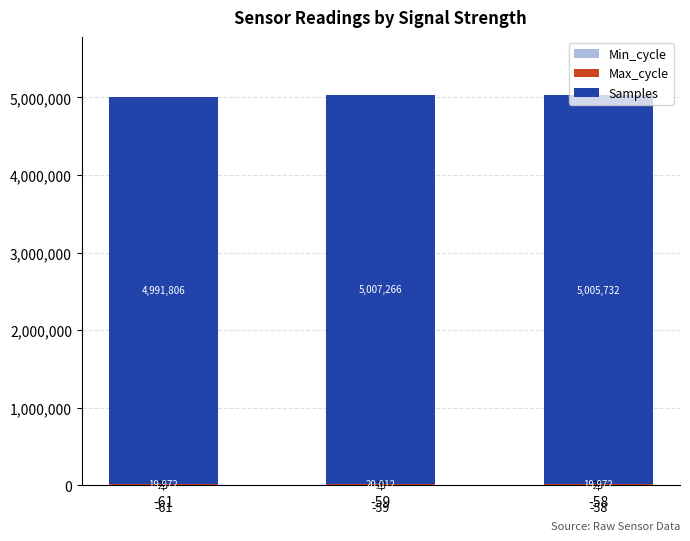

How many categories are shown in the chart?

3